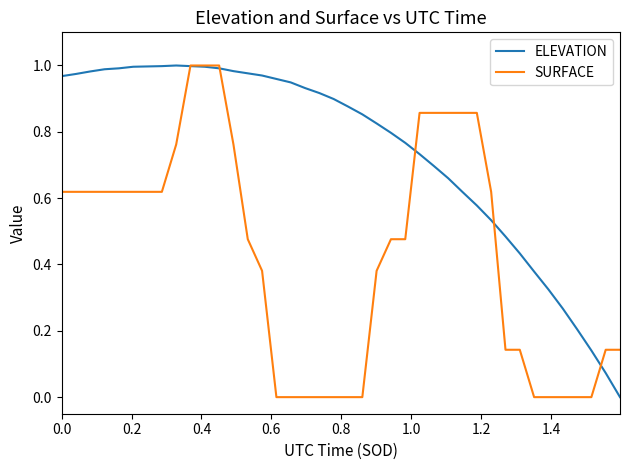

Rank the series by their average value, from lowest to highest.

SURFACE, ELEVATION